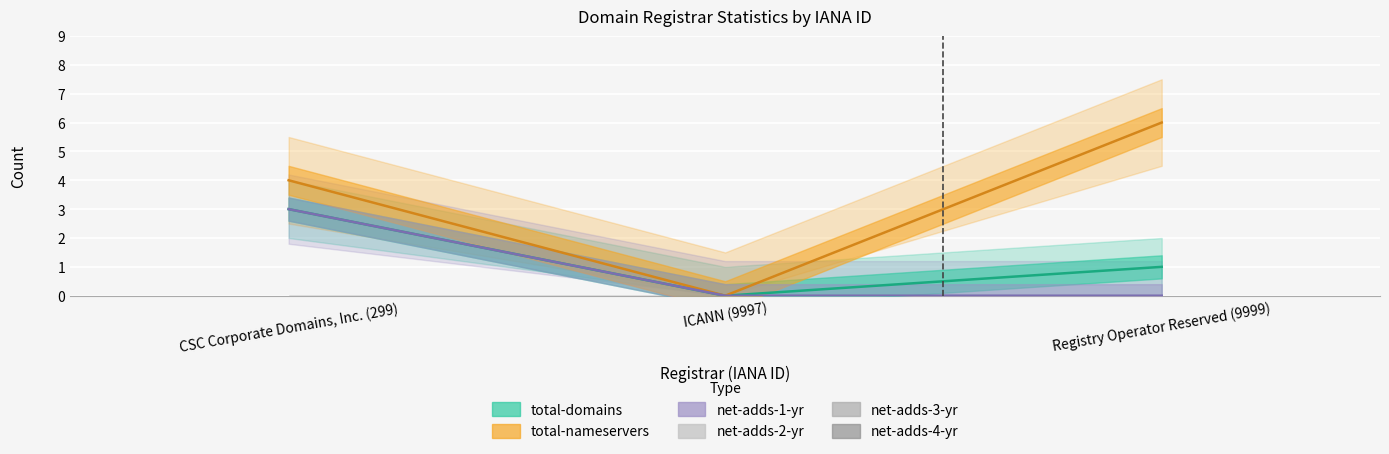

Rank the series at CSC Corporate Domains, Inc. (299) from highest to lowest value.

total-nameservers, total-domains, net-adds-1-yr